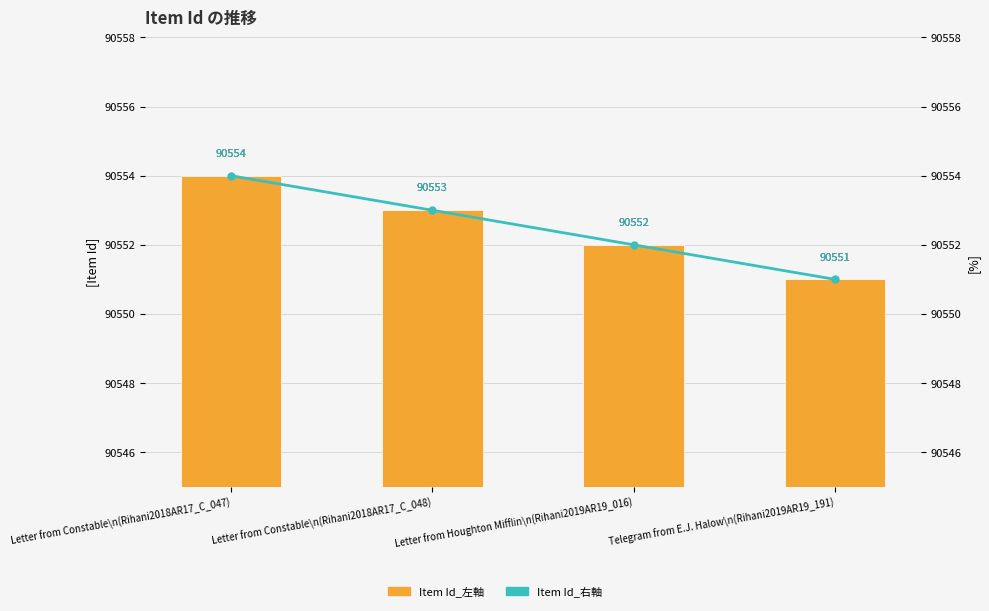

What is the lowest value of the Item Id (左軸) series?

90551